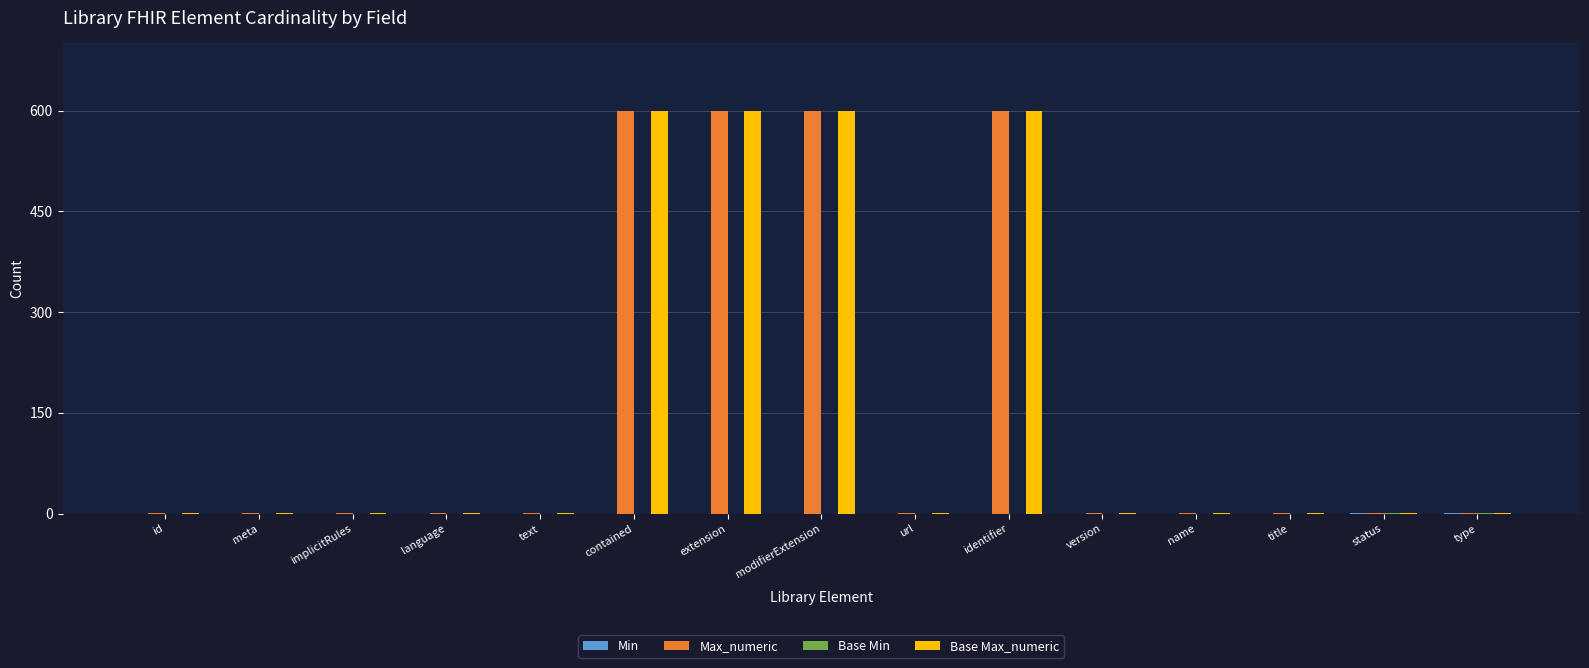

What is the total value across all series at contained?

1200